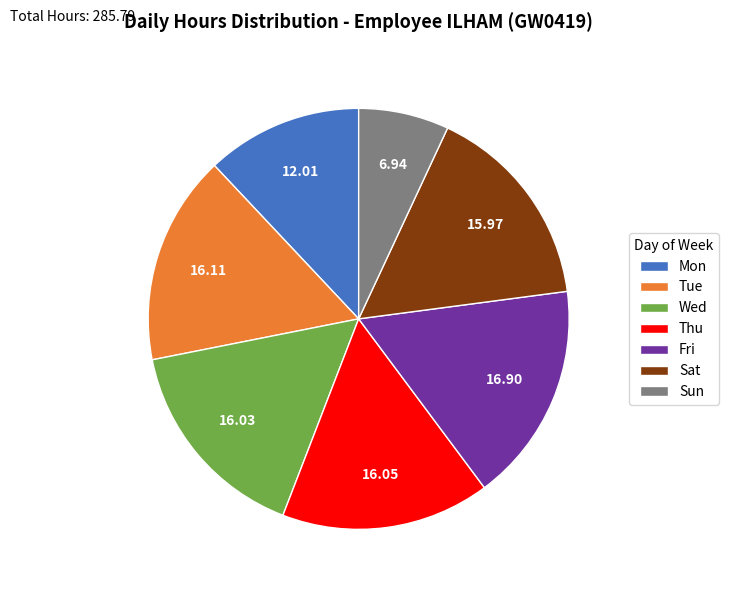

Which slice is the largest?

Fri